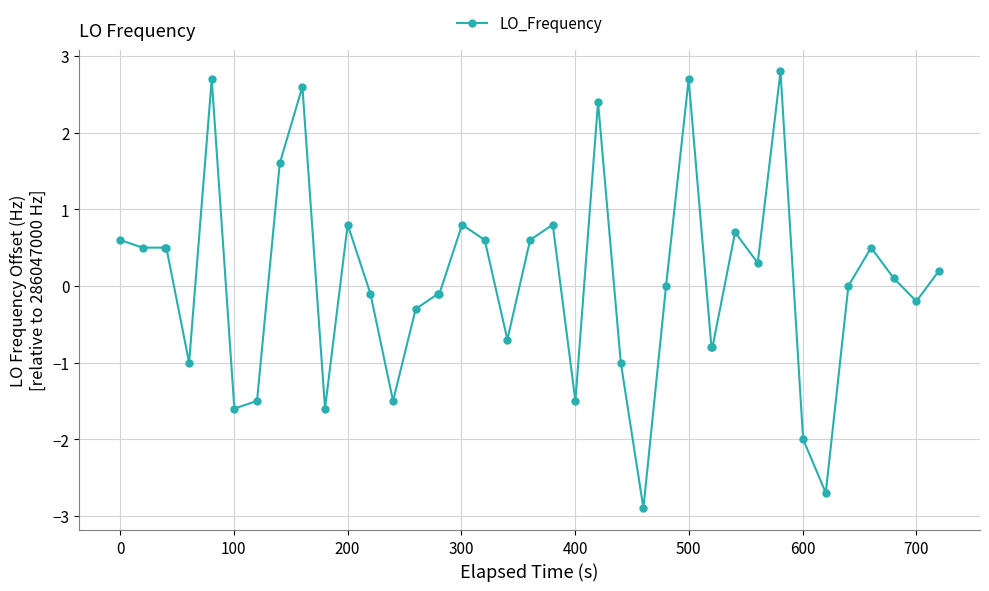

What is the value of the 15th point from the left?

-0.3